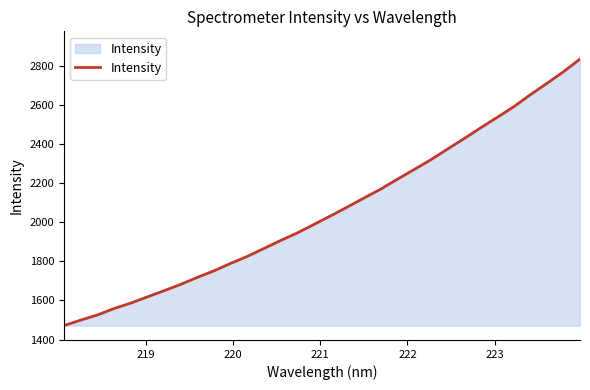

What is the difference between the maximum and minimum values?

1361.8